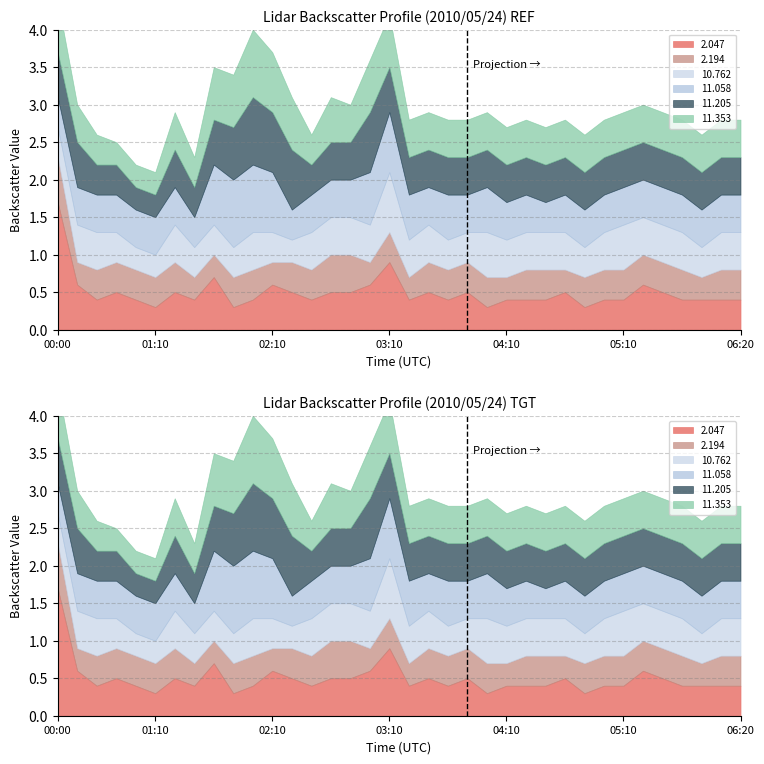

What is the difference between the 2.194 values at 00:40 and 00:00?

0.2